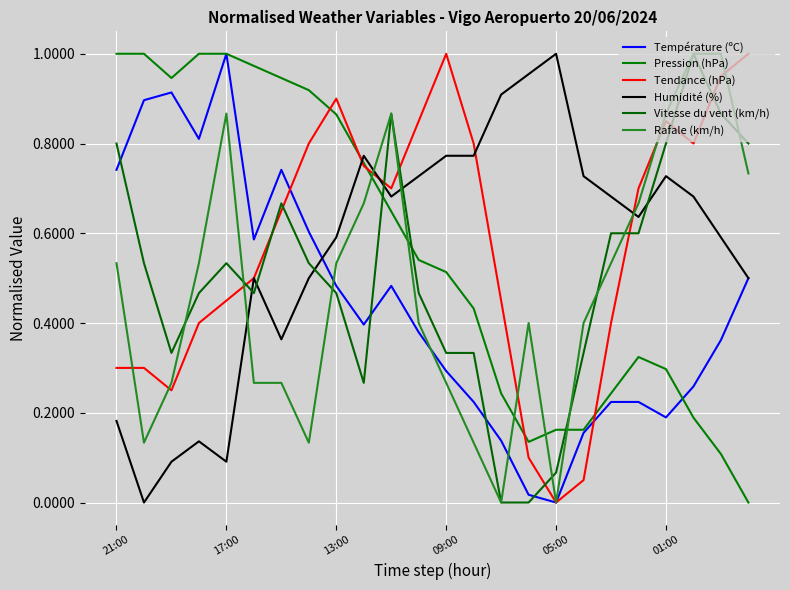

What is the value of the Humidité (%) point at the 4th from the left?

0.1